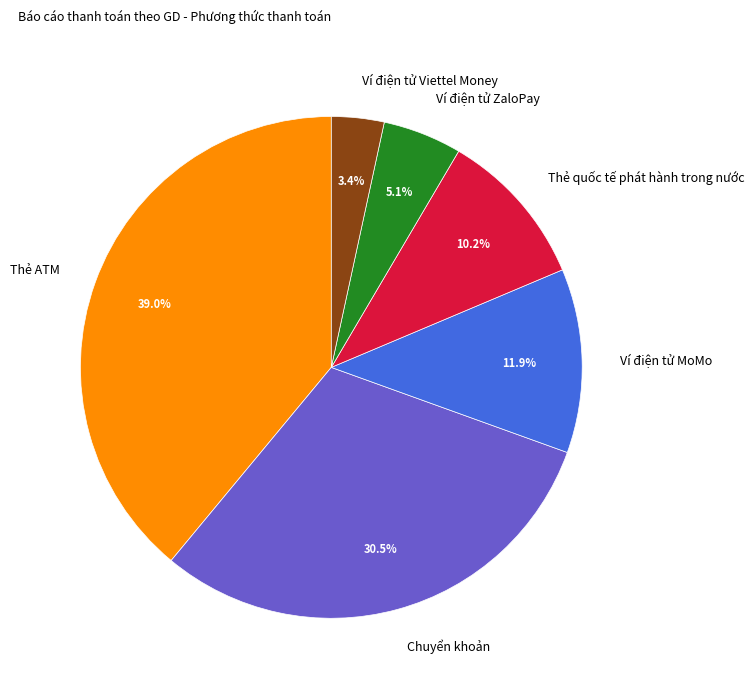

Rank the categories by value from highest to lowest.

Thẻ ATM, Chuyển khoản, Ví điện tử MoMo, Thẻ quốc tế phát hành trong nước, Ví điện tử ZaloPay, Ví điện tử Viettel Money